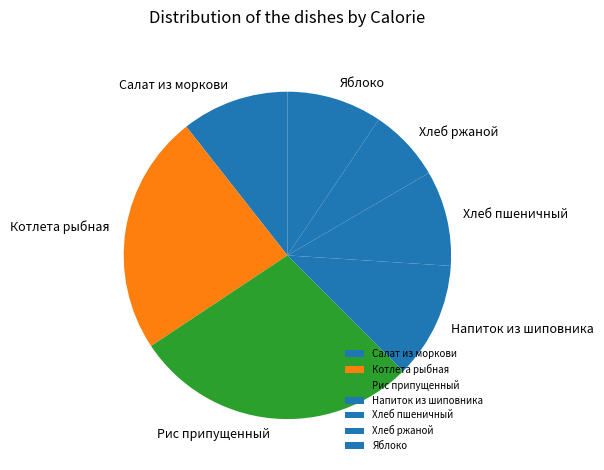

Is it true that Котлета рыбная is 10% of the pie?

False